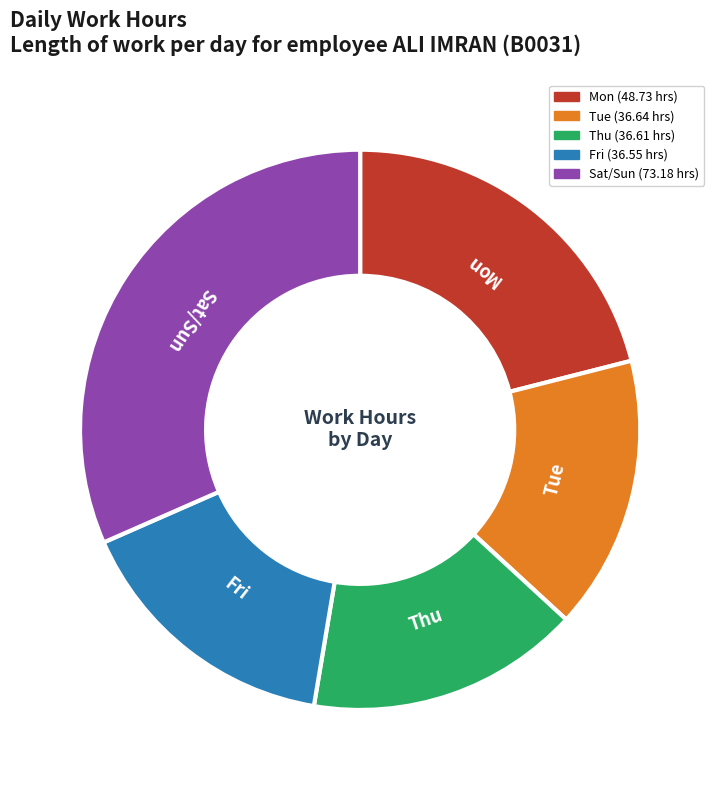

Is there any slice that represents more than half of the pie?

No